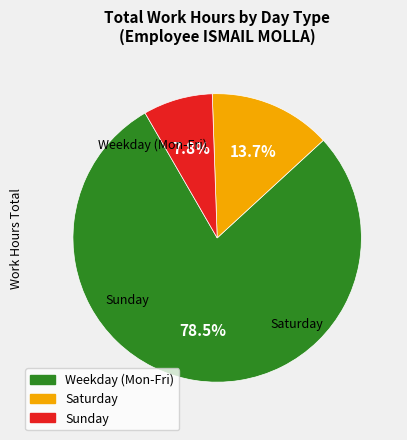

Is there any slice that represents more than half of the pie?

Yes